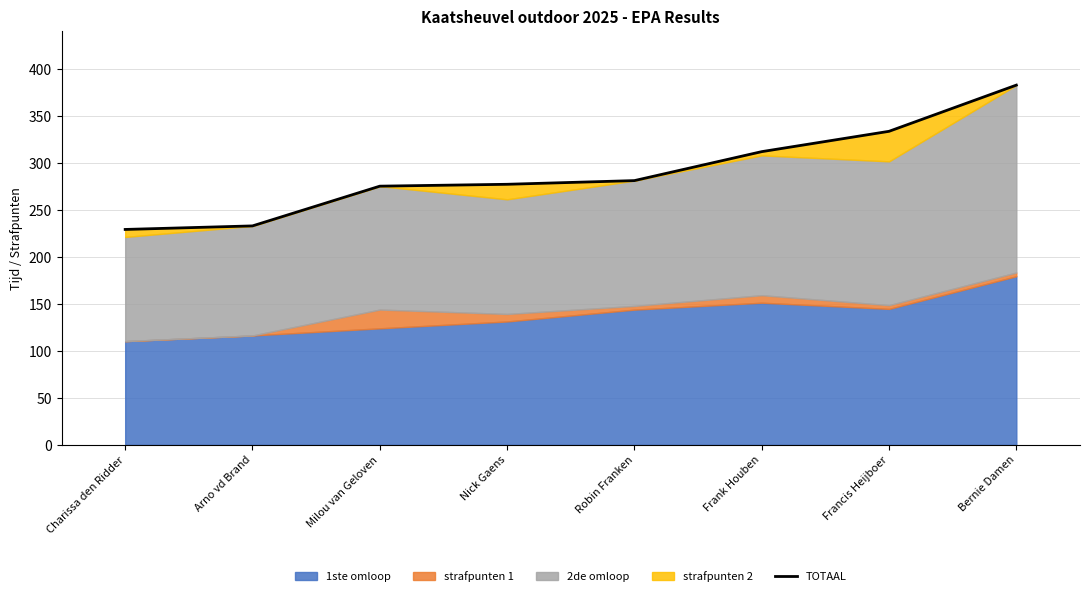

What is the label of the 4th point from the right?

Robin Franken